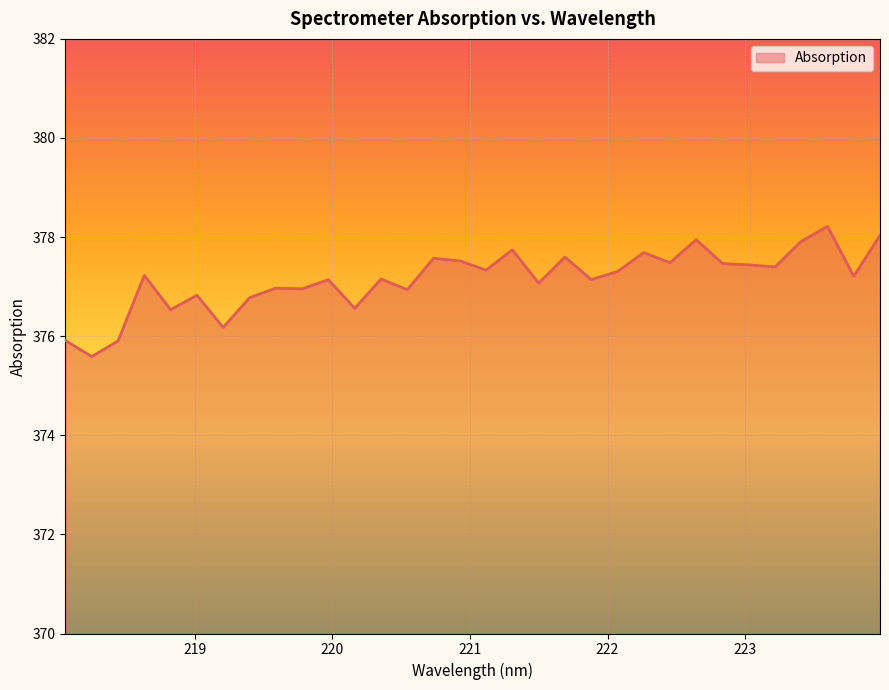

What is the difference between the maximum and minimum values?

2.6